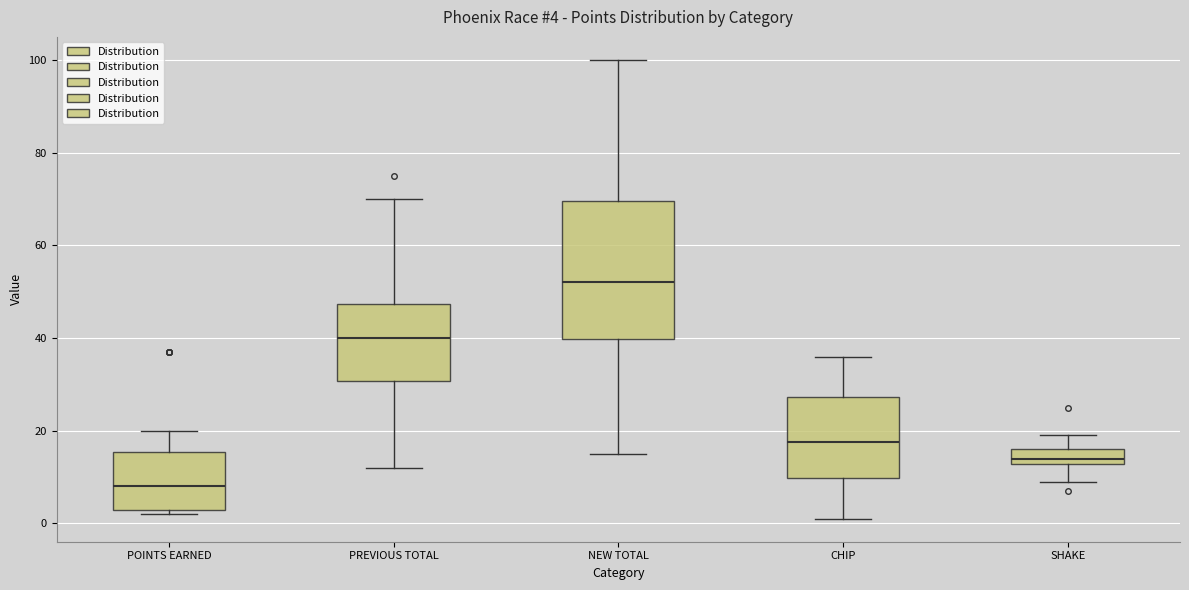

Which box has the highest median line?

NEW TOTAL